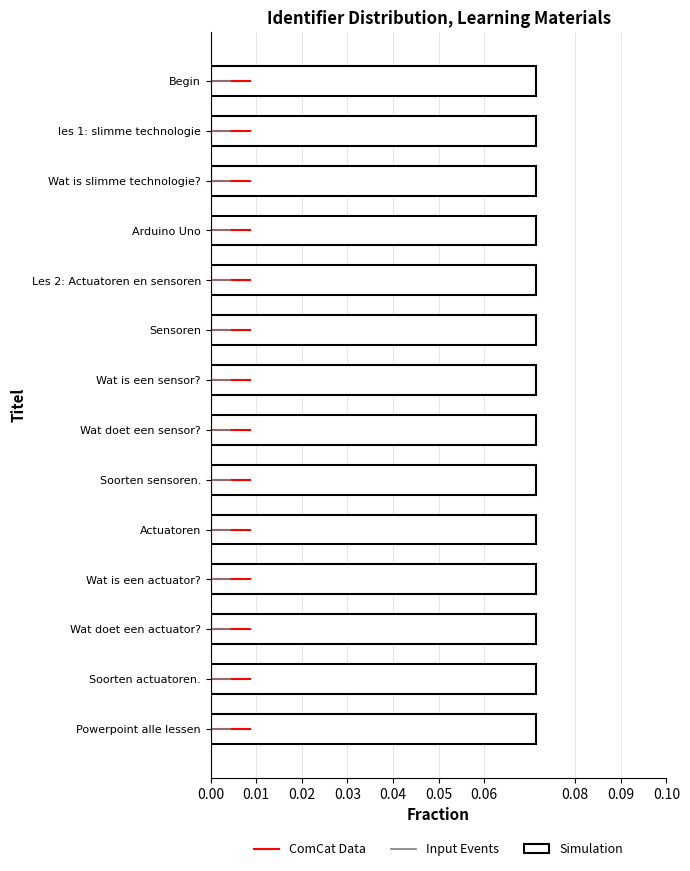

What is the label of the 2nd bar from the top?

les 1: slimme technologie